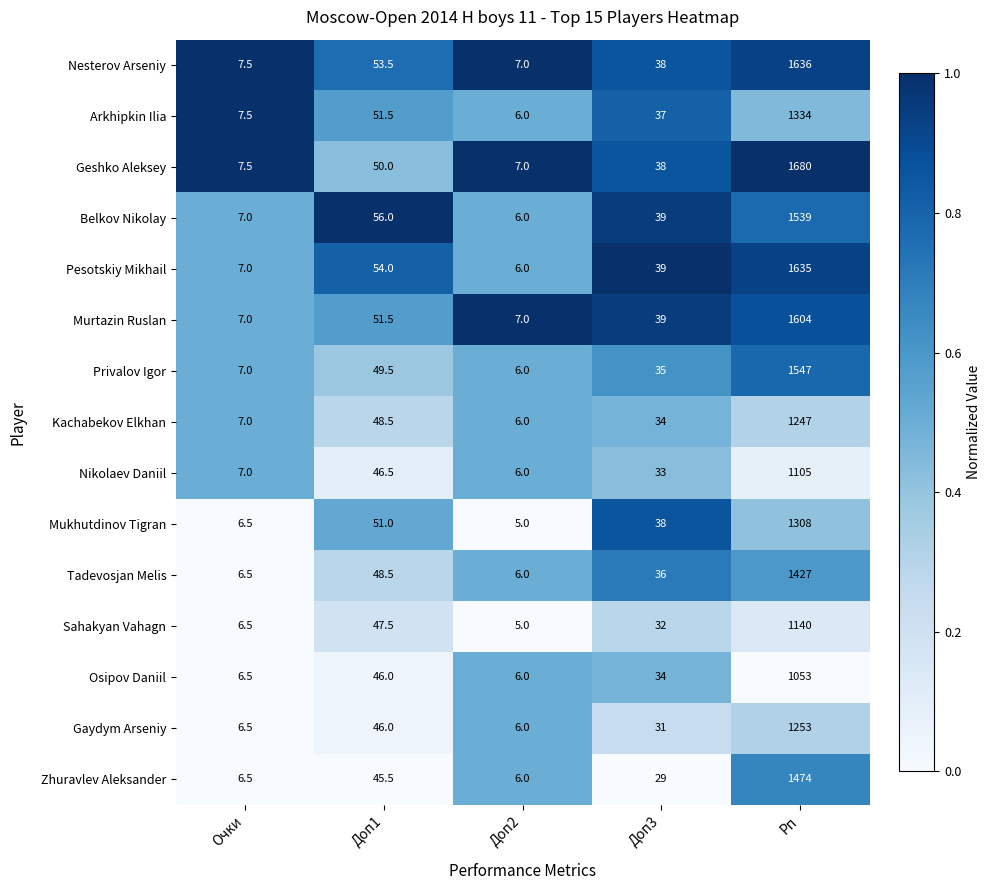

Count the number of data series in this chart.

15